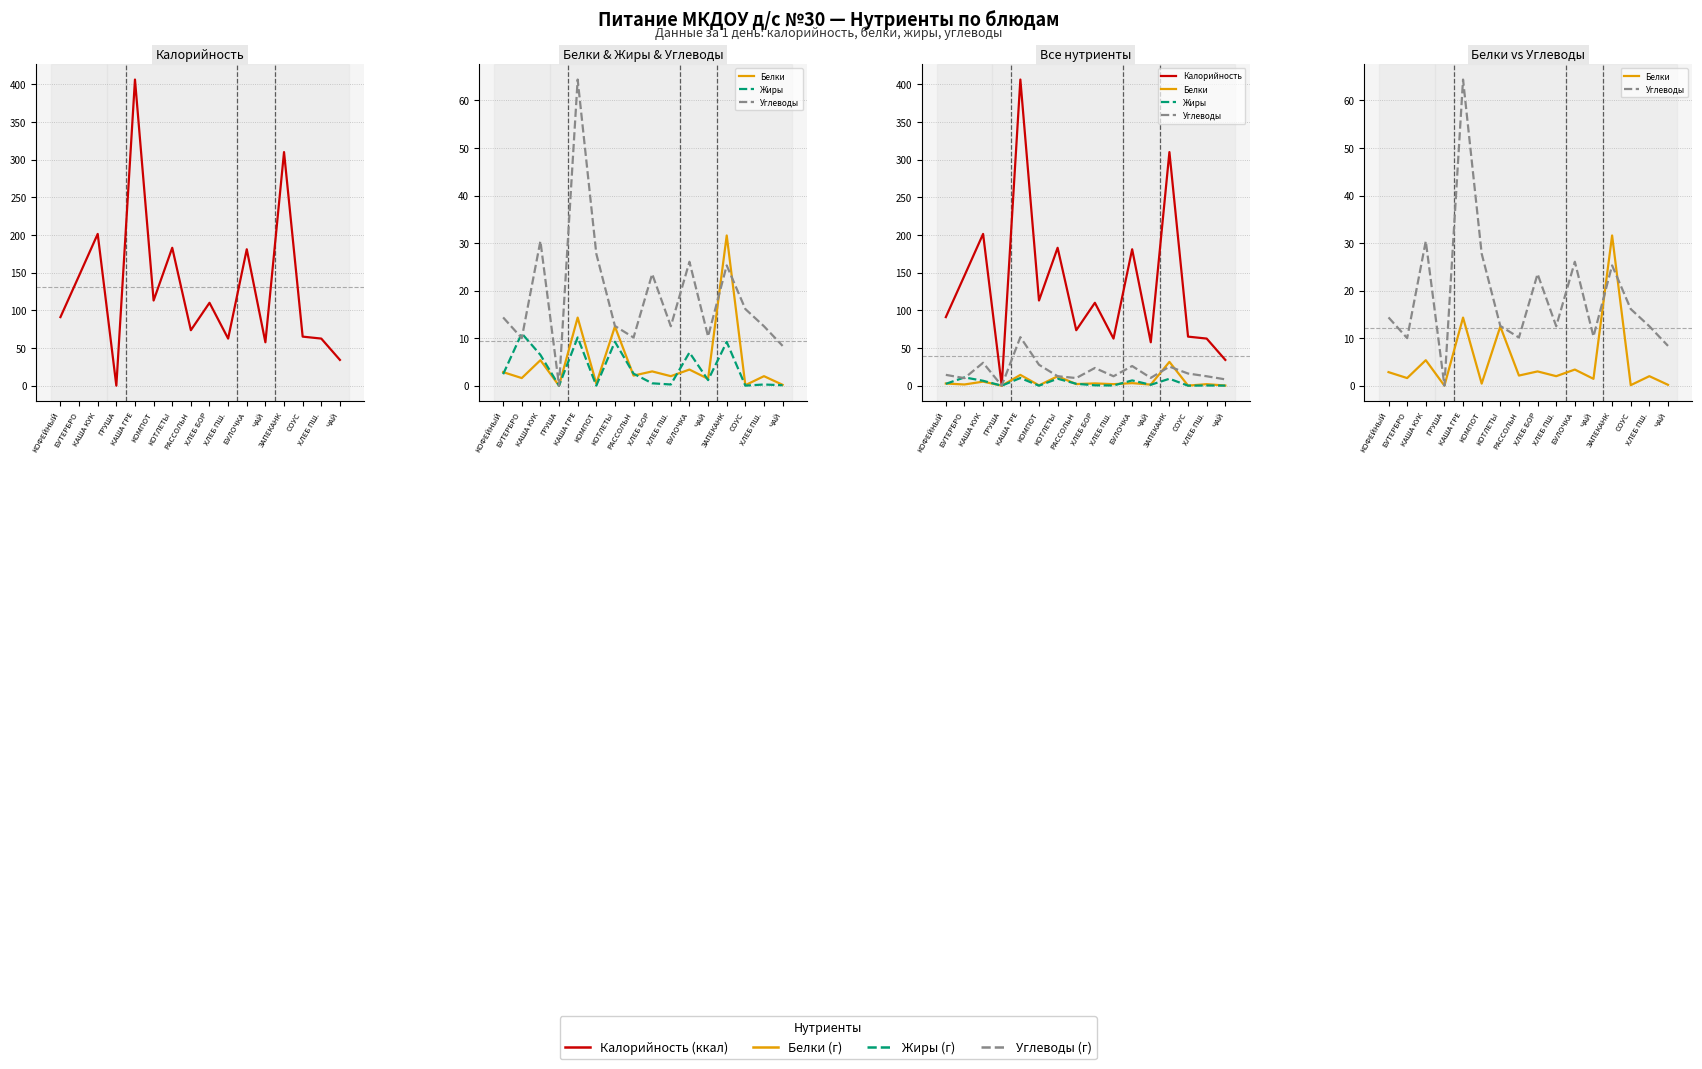

Where do Жиры and Углеводы first cross each other?

КОФЕЙНЫЙ and БУТЕРБРО